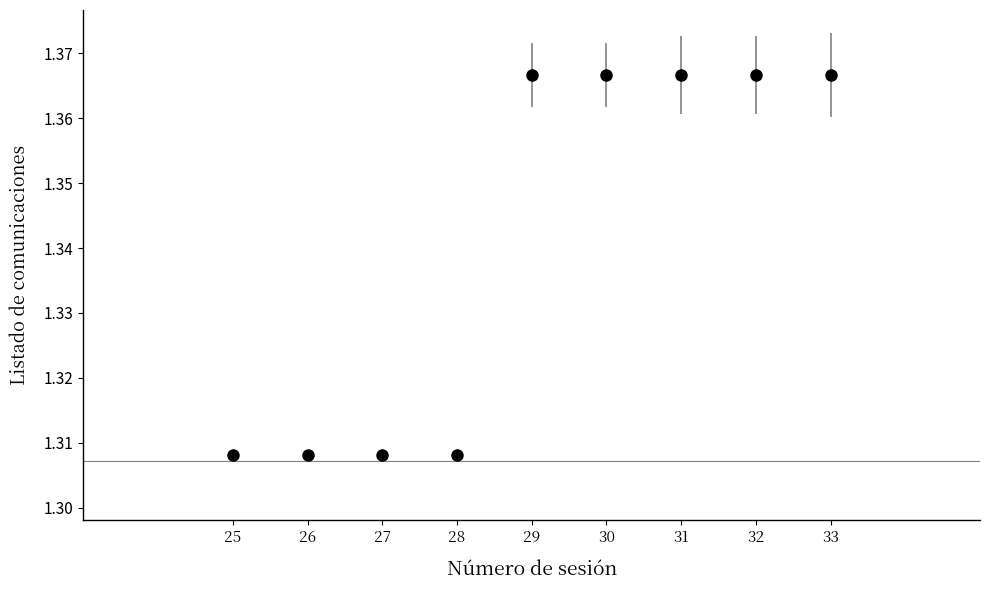

What is the ratio of the value at 30 to the value at 29?

1.0